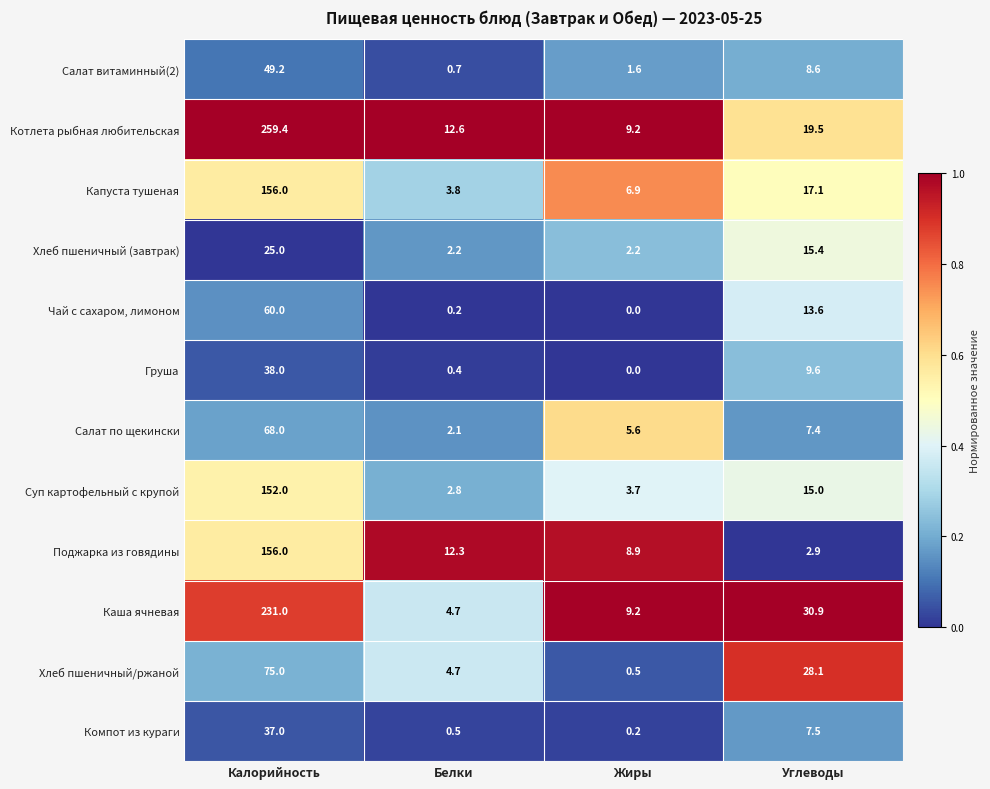

At which category does the chart reach its peak across all series?

Калорийность